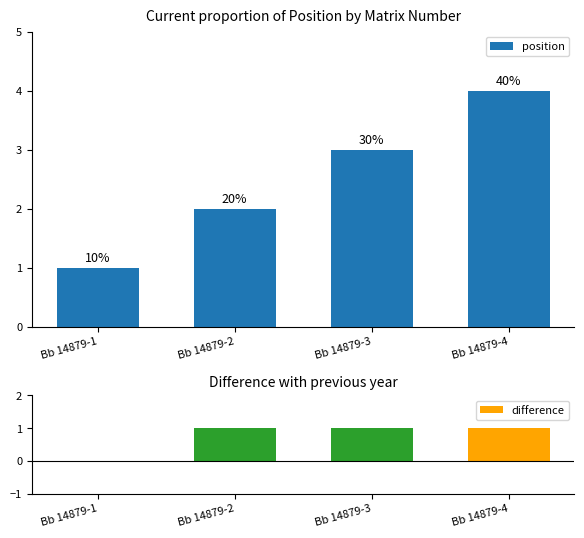

What is the spread (max minus min) of values at Bb 14879-1?

1